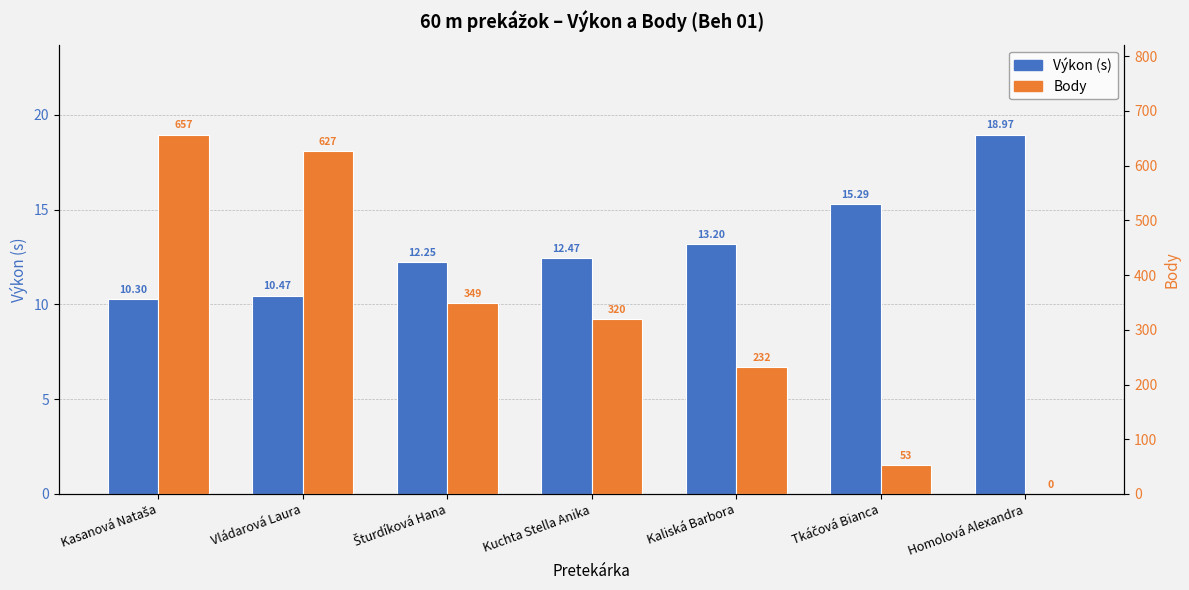

What is the sum of all Výkon (s) values?

93.0